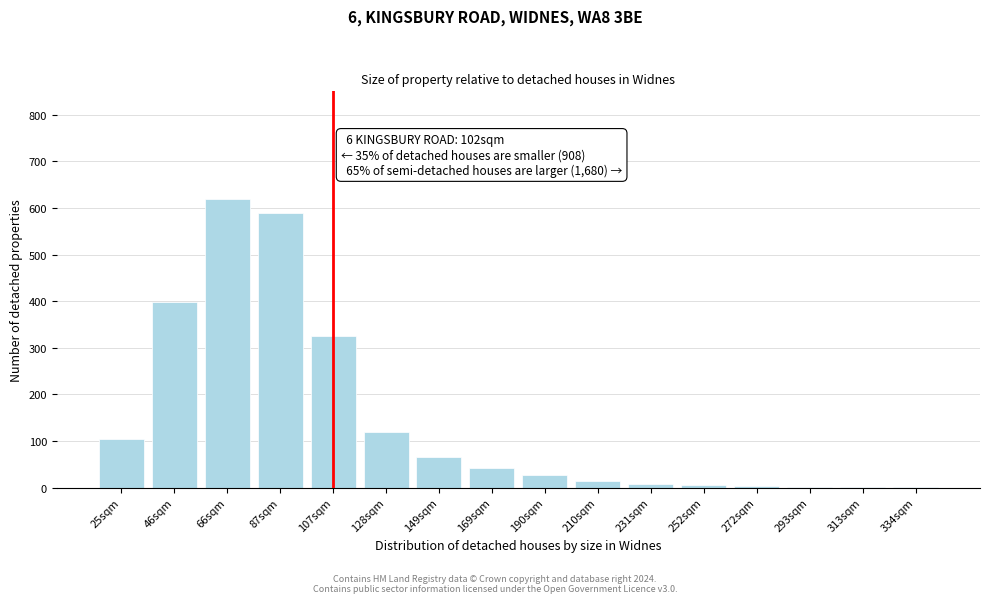

Which category has the highest value across all series?

66sqm